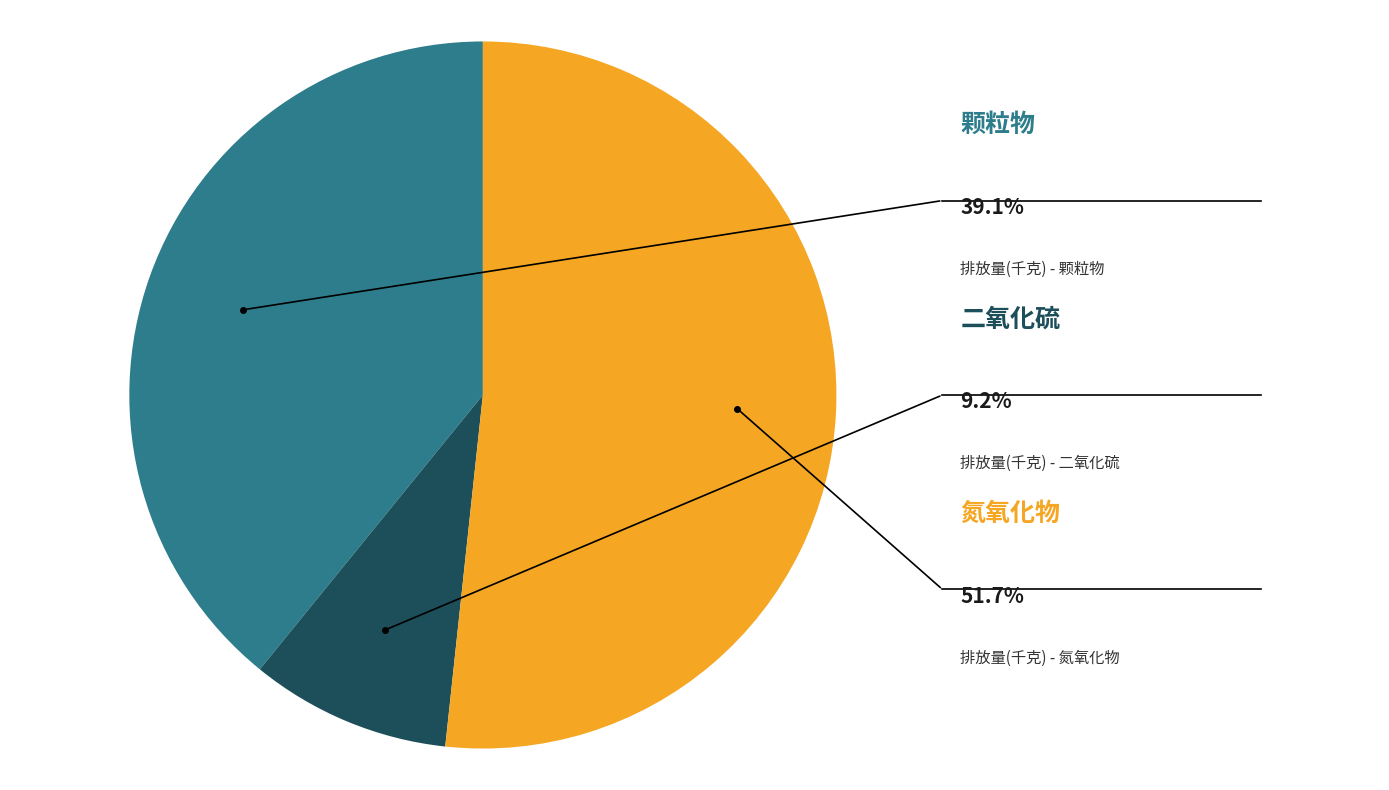

How many slices are in this pie chart?

3